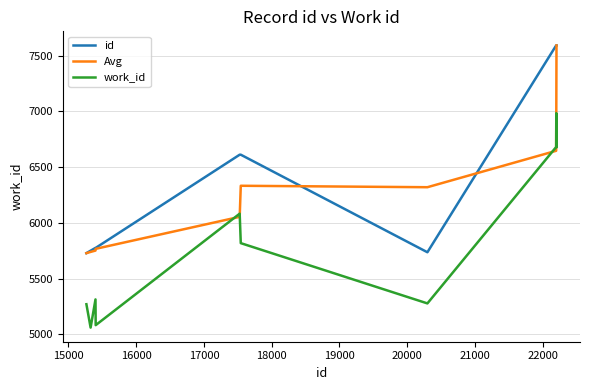

What is the average value of the Avg series?

6290.0